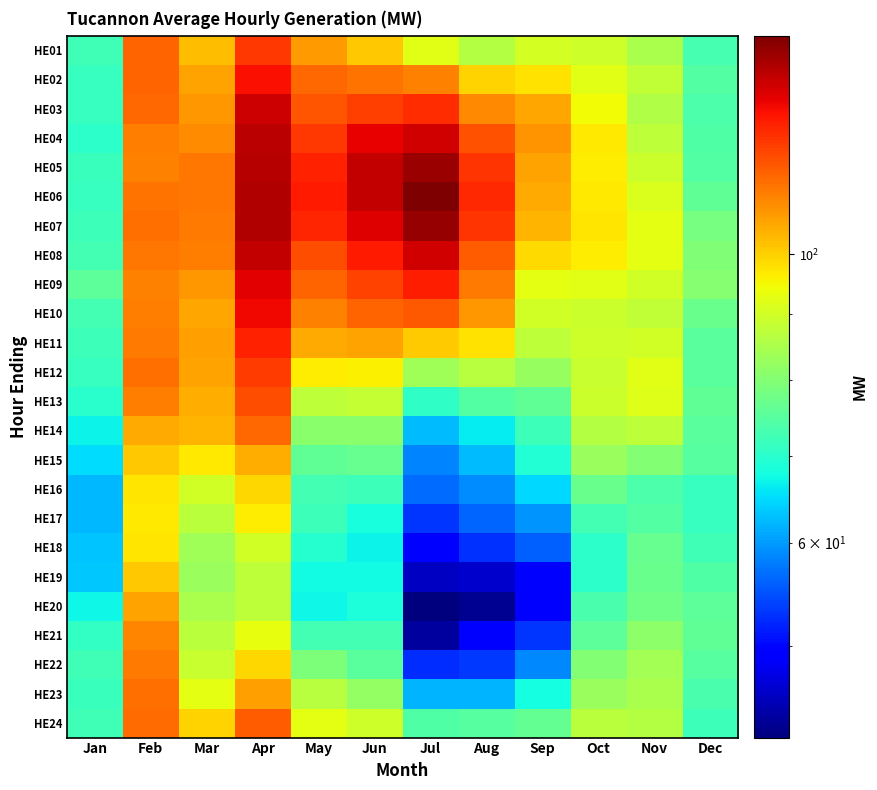

What is the smallest value displayed?

42.5